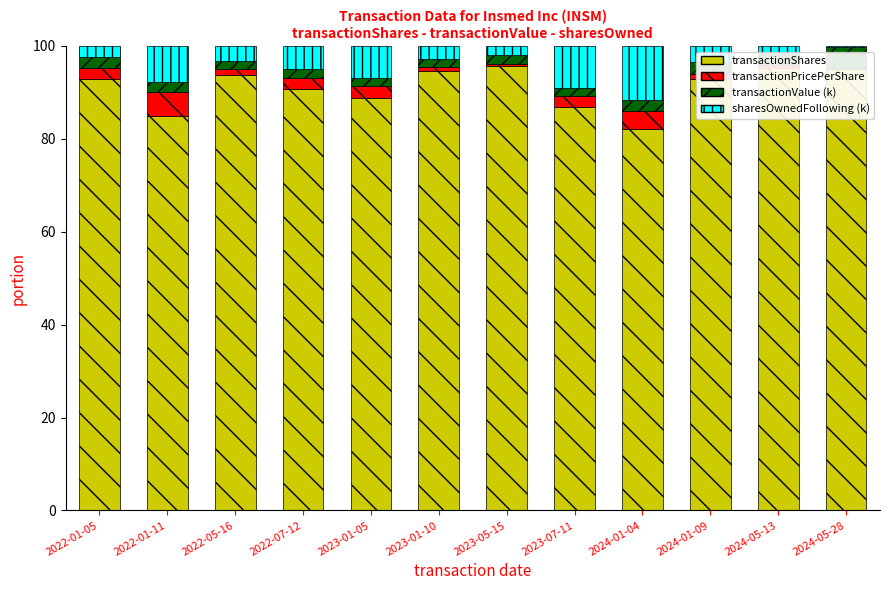

At which label does transactionShares first exceed 92?

2022-01-05